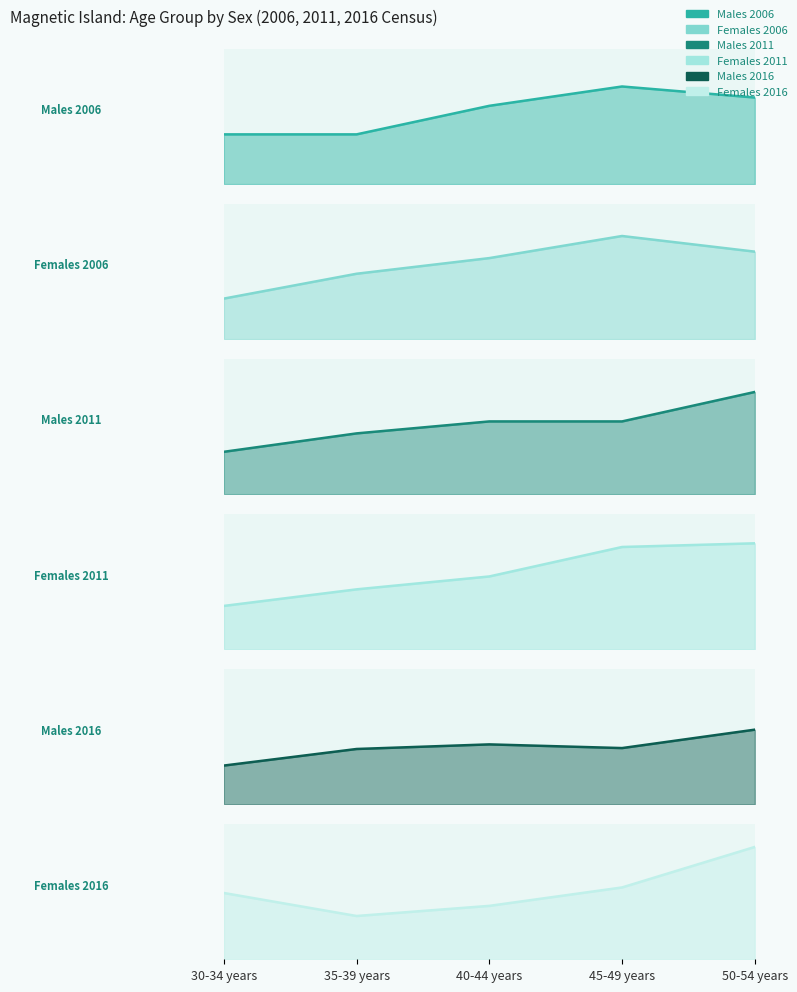

Which series ends up on top after the final intersection of Males 2011 and Females 2011?

Males 2011